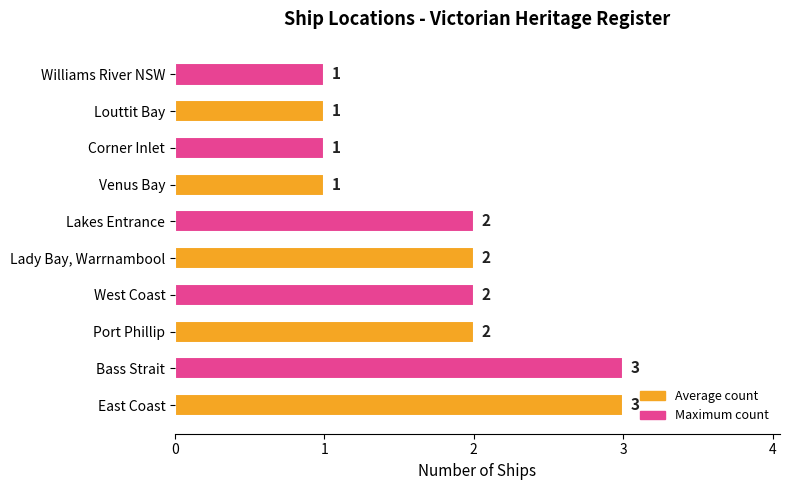

Which has a higher value, Venus Bay or Bass Strait?

Bass Strait